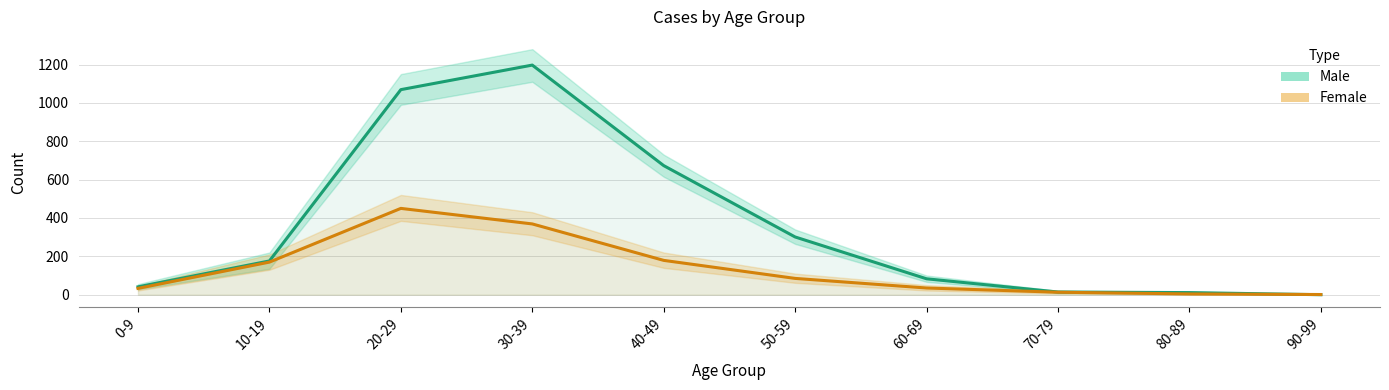

The Male series shows 41 at 0-9. True or false?

True